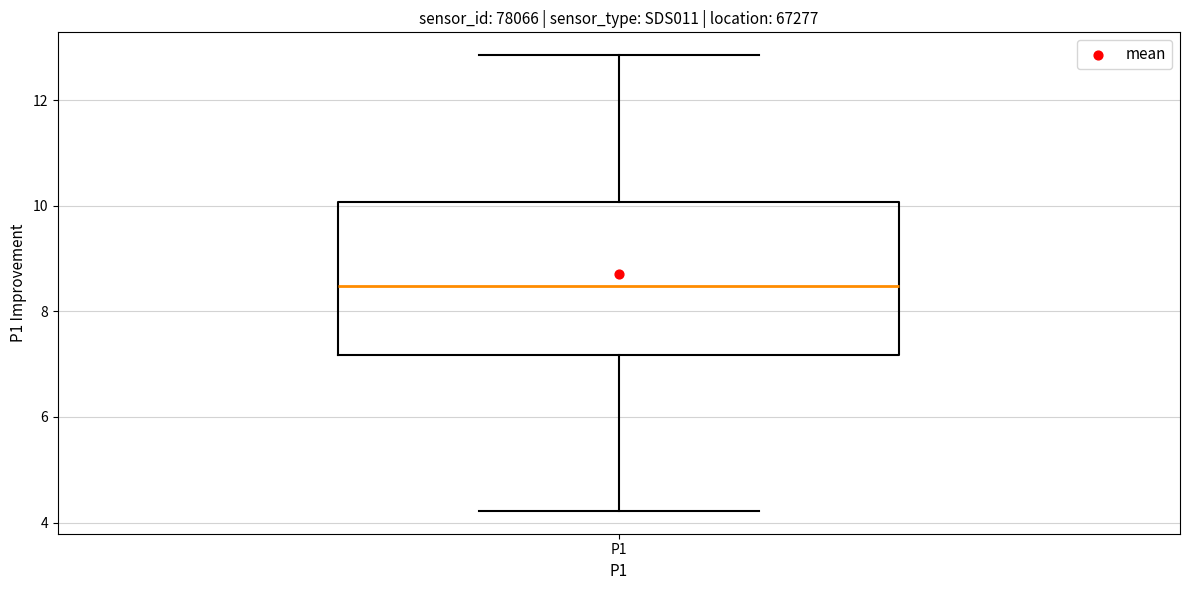

Read this box plot against the y-axis: the position of the median line, the range covered by the box, and the ends of both whiskers. The values are not printed on the chart, so give them approximately, as read against the axis.

median 8.4, box 7.2 to 10.0, whiskers 4.2 to 12.8